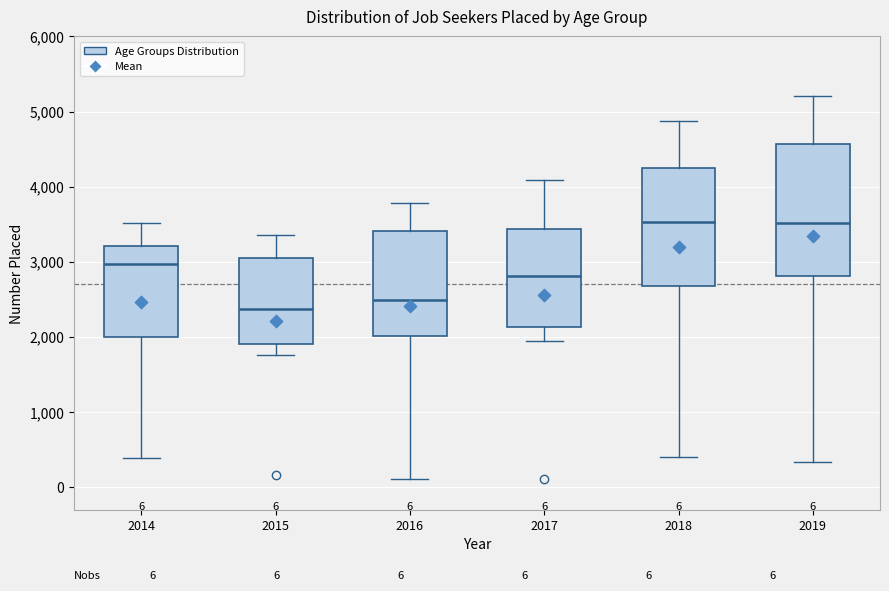

Comparing the boxes themselves (not the whiskers), which one is the tallest?

2019